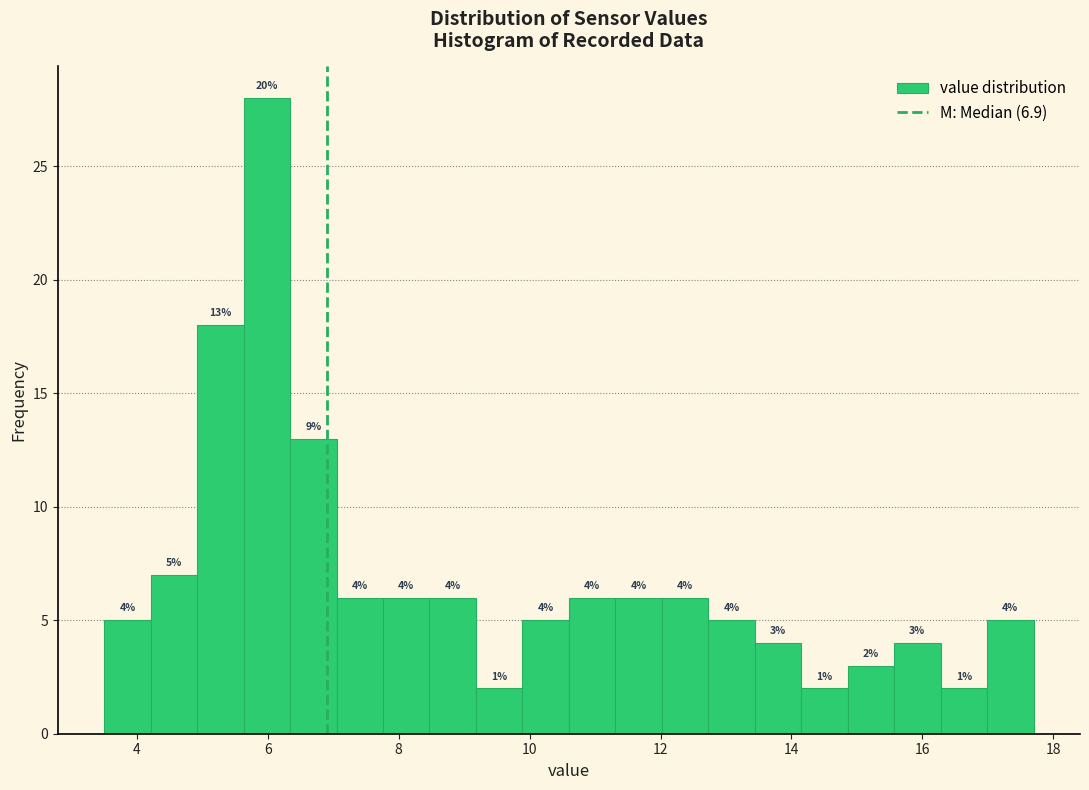

Read against the x-axis, roughly where is the centre of the tallest bar?

6.0